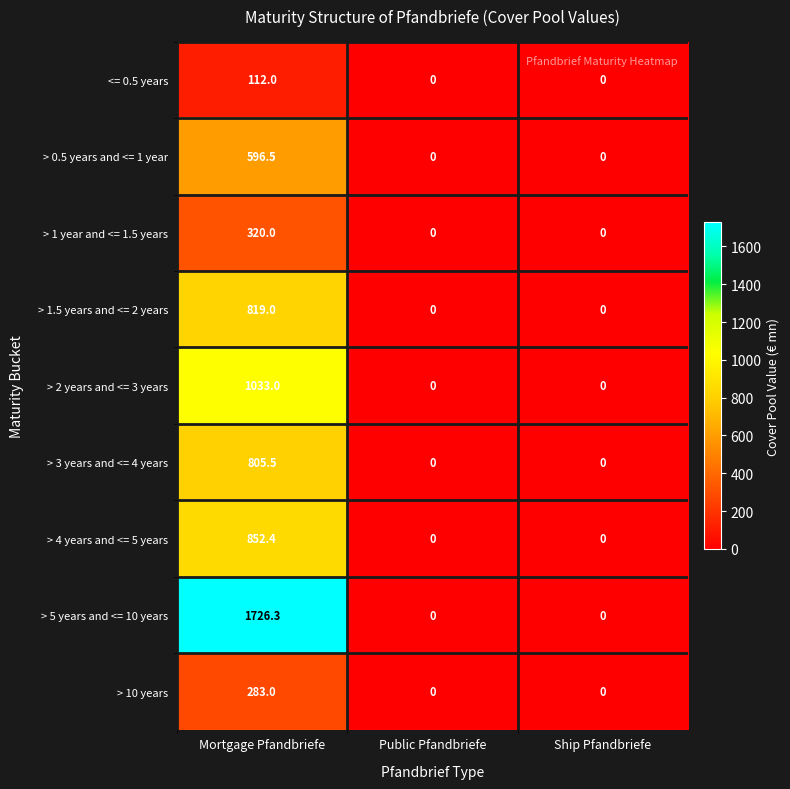

Which category has the highest value in the > 1.5 years and <= 2 years series?

Mortgage Pfandbriefe